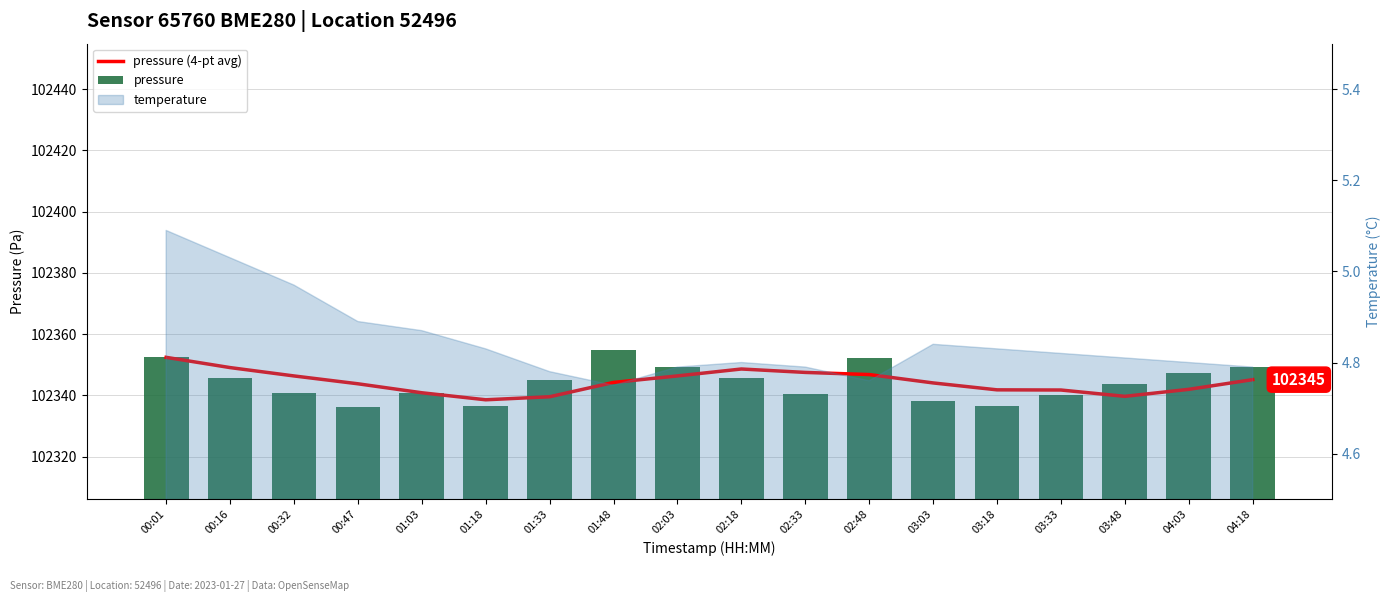

What position from the right is 01:33?

12